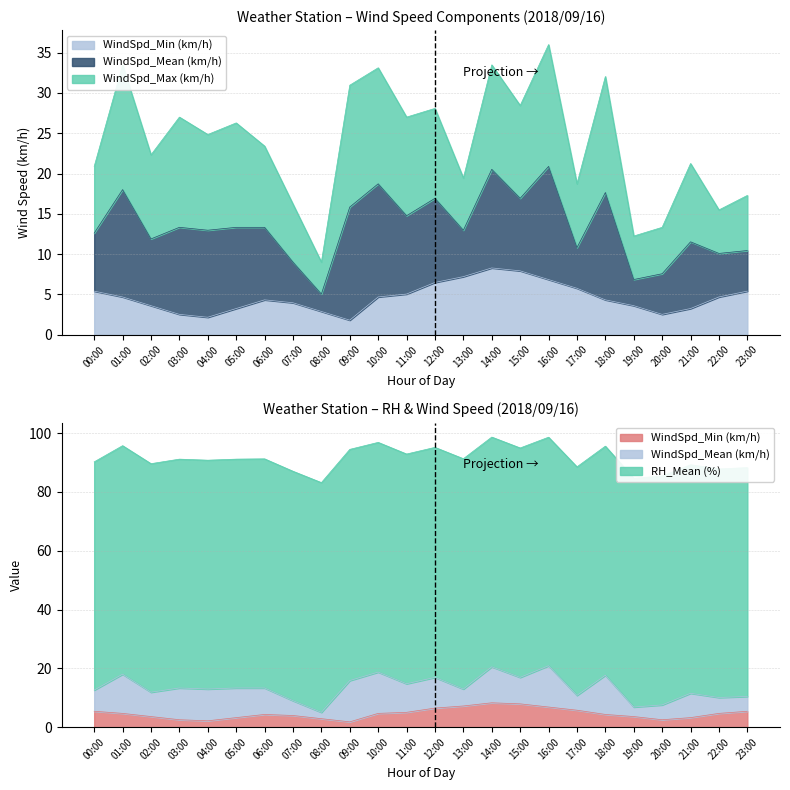

Reading left to right, what are all the values shown in this chart?

WindSpd_Min (km/h): 00:00=5.4	01:00=4.7	02:00=3.6	03:00=2.5	04:00=2.2	05:00=3.2	06:00=4.3	07:00=4.0	08:00=2.9	09:00=1.8	10:00=4.7	11:00=5.0	12:00=6.5	13:00=7.2	14:00=8.3	15:00=7.9	16:00=6.8	17:00=5.8	18:00=4.3	19:00=3.6	20:00=2.5	21:00=3.2	22:00=4.7	23:00=5.4
WindSpd_Mean (km/h): 00:00=7.2	01:00=13.3	02:00=8.3	03:00=10.8	04:00=10.8	05:00=10.1	06:00=9.0	07:00=5.0	08:00=2.2	09:00=14.0	10:00=14.0	11:00=9.7	12:00=10.4	13:00=5.8	14:00=12.2	15:00=9.0	16:00=14.0	17:00=5.0	18:00=13.3	19:00=3.2	20:00=5.0	21:00=8.3	22:00=5.4	23:00=5.0
WindSpd_Max (km/h): 00:00=8.3	01:00=15.5	02:00=10.4	03:00=13.7	04:00=11.9	05:00=13.0	06:00=10.1	07:00=7.2	08:00=4.0	09:00=15.1	10:00=14.4	11:00=12.2	12:00=11.2	13:00=6.5	14:00=13.0	15:00=11.5	16:00=15.1	17:00=7.9	18:00=14.4	19:00=5.4	20:00=5.8	21:00=9.7	22:00=5.4	23:00=6.8
RH_Mean (%): 00:00=77.6	01:00=77.7	02:00=77.7	03:00=77.8	04:00=77.8	05:00=77.8	06:00=77.9	07:00=78.0	08:00=78.1	09:00=78.6	10:00=78.1	11:00=78.1	12:00=78.2	13:00=78.3	14:00=78.1	15:00=78.0	16:00=77.7	17:00=77.7	18:00=77.9	19:00=77.8	20:00=77.8	21:00=77.7	22:00=77.7	23:00=77.8